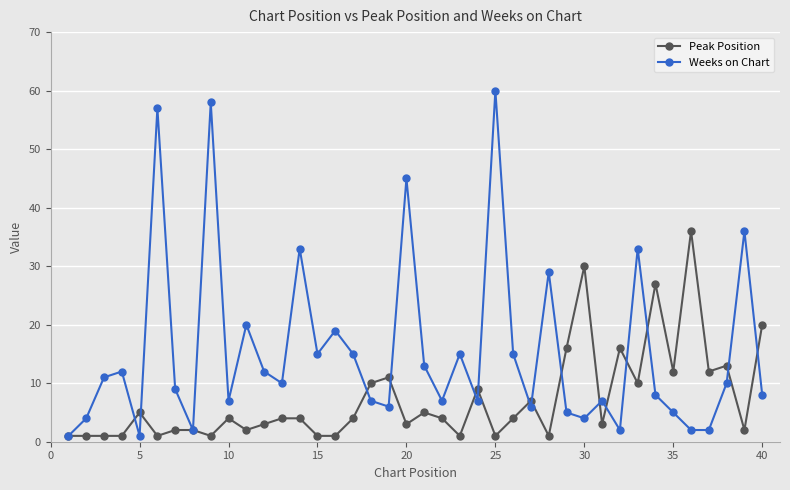

How many interior local peaks does the Weeks on Chart series have?

13